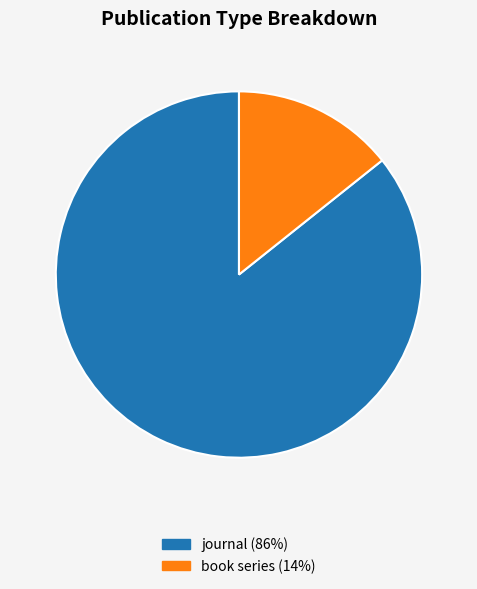

The journal (86%) slice represents 86% of the pie. True or false?

True